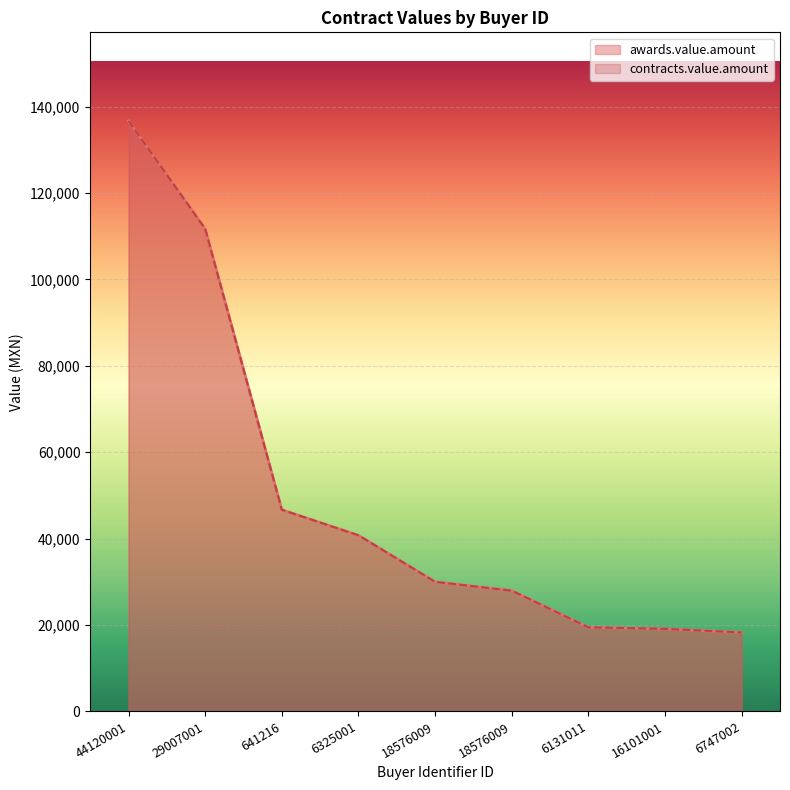

The contracts.value.amount series shows 154612.1 at 29007001. True or false?

False